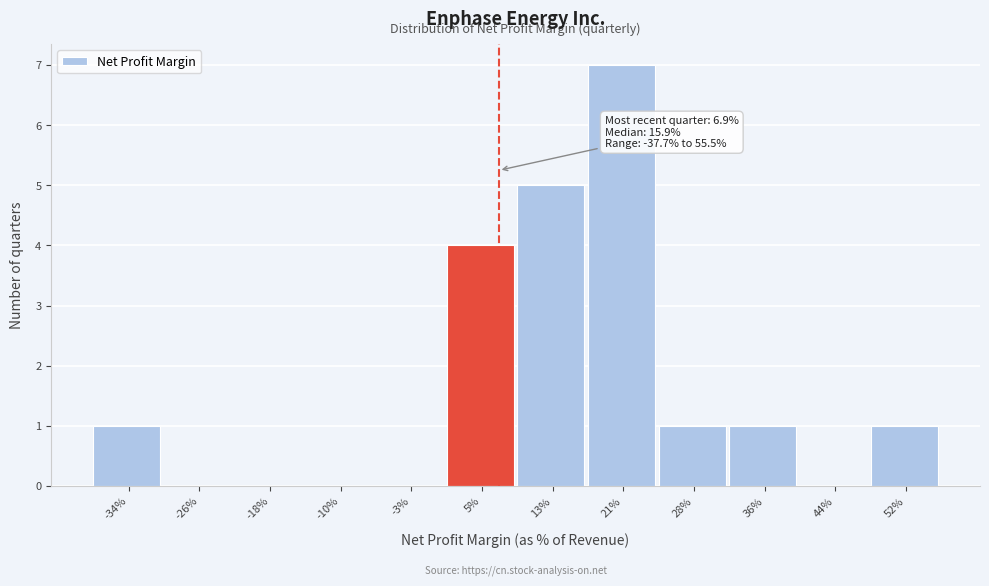

Reading left to right, extract all data points from this chart.

-34%=1	-26%=0	-18%=0	-10%=0	-3%=0	5%=4	13%=5	21%=7	28%=1	36%=1	44%=0	52%=1